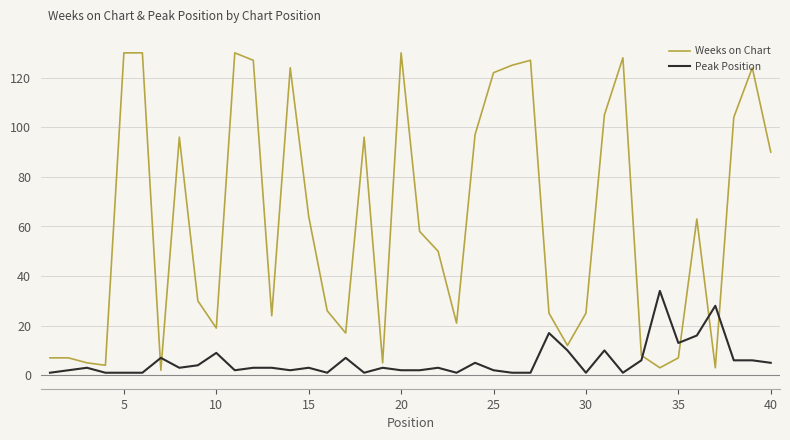

Does the chart display data point markers on the line(s)?

No